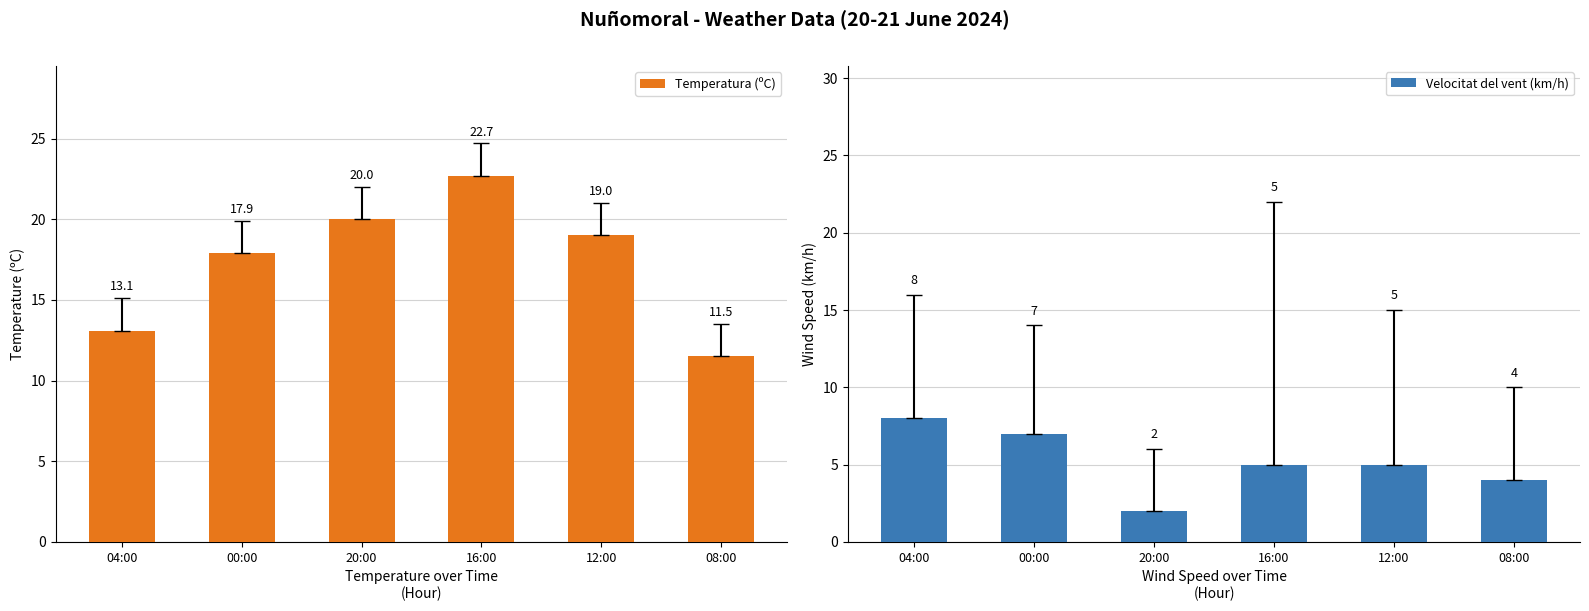

Which series has the widest spread of values?

Temperatura (ºC)